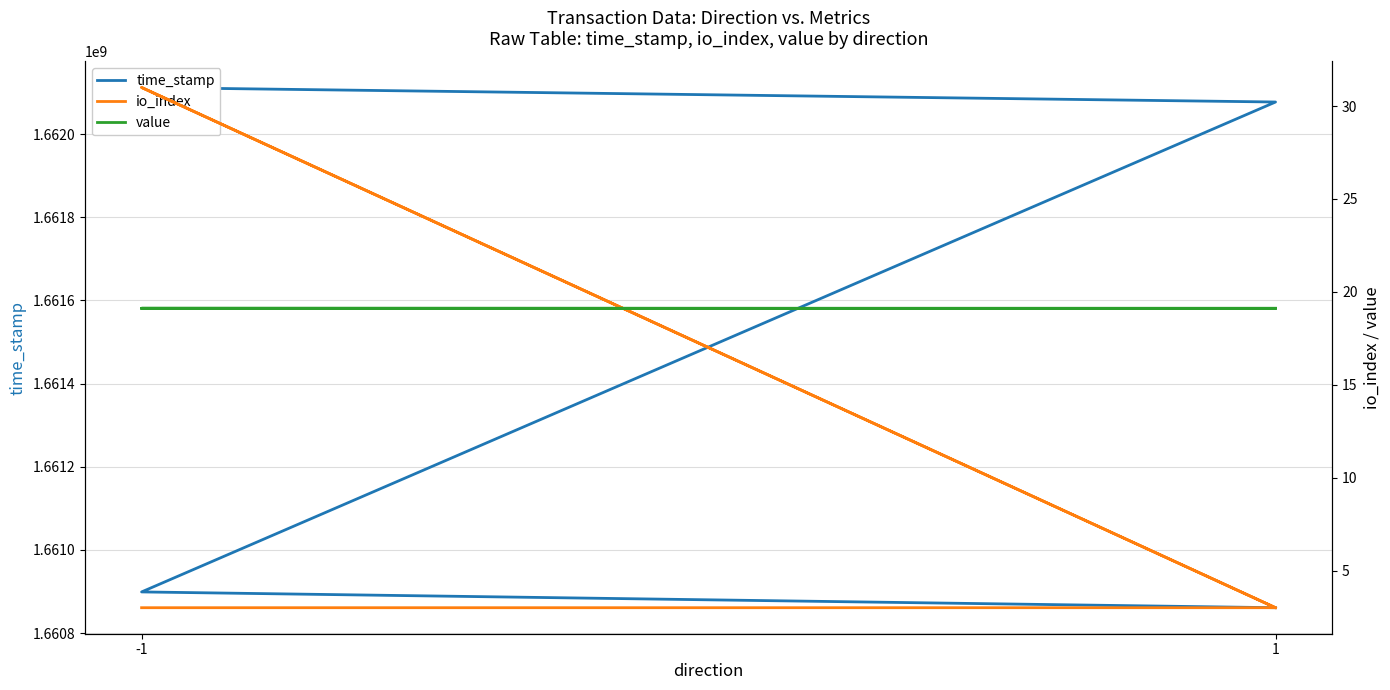

How many series are shown in this chart?

3